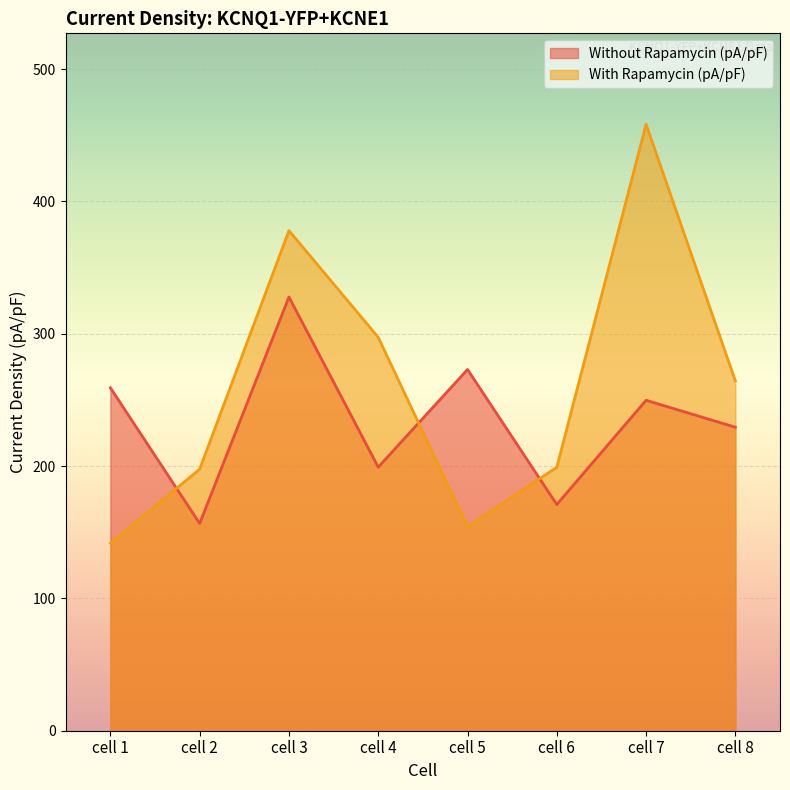

List the series in order of their overall mean, lowest first.

Without Rapamycin (pA/pF), With Rapamycin (pA/pF)